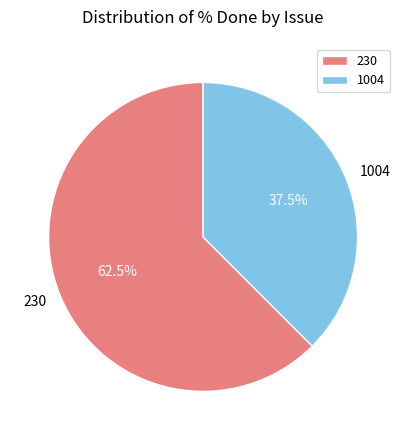

Approximately how many times larger is the value at 1004 compared to 230?

0.6